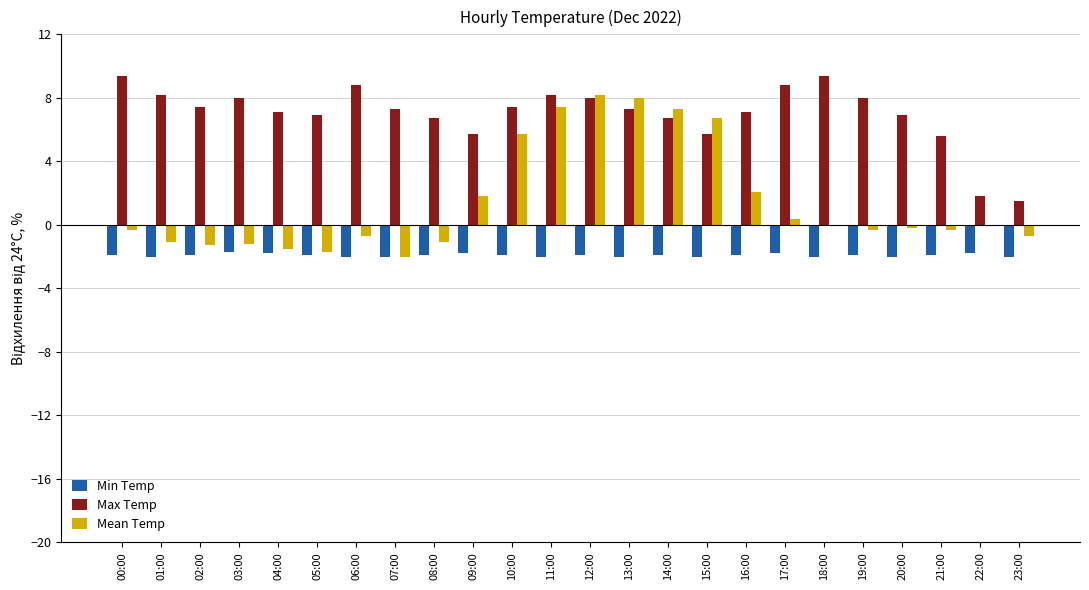

Which series changed the most between 05:00 and 16:00?

Mean Temp